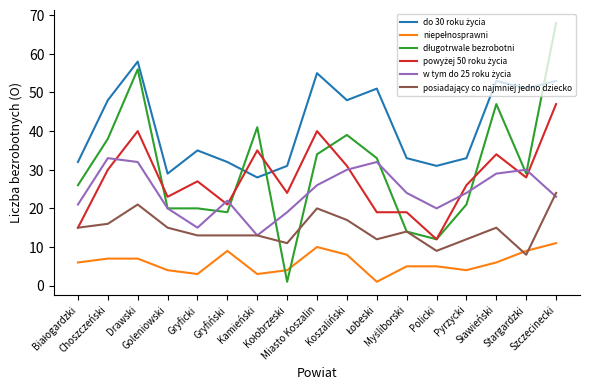

How many intersections are there between długotrwale bezrobotni and niepełnosprawni?

2